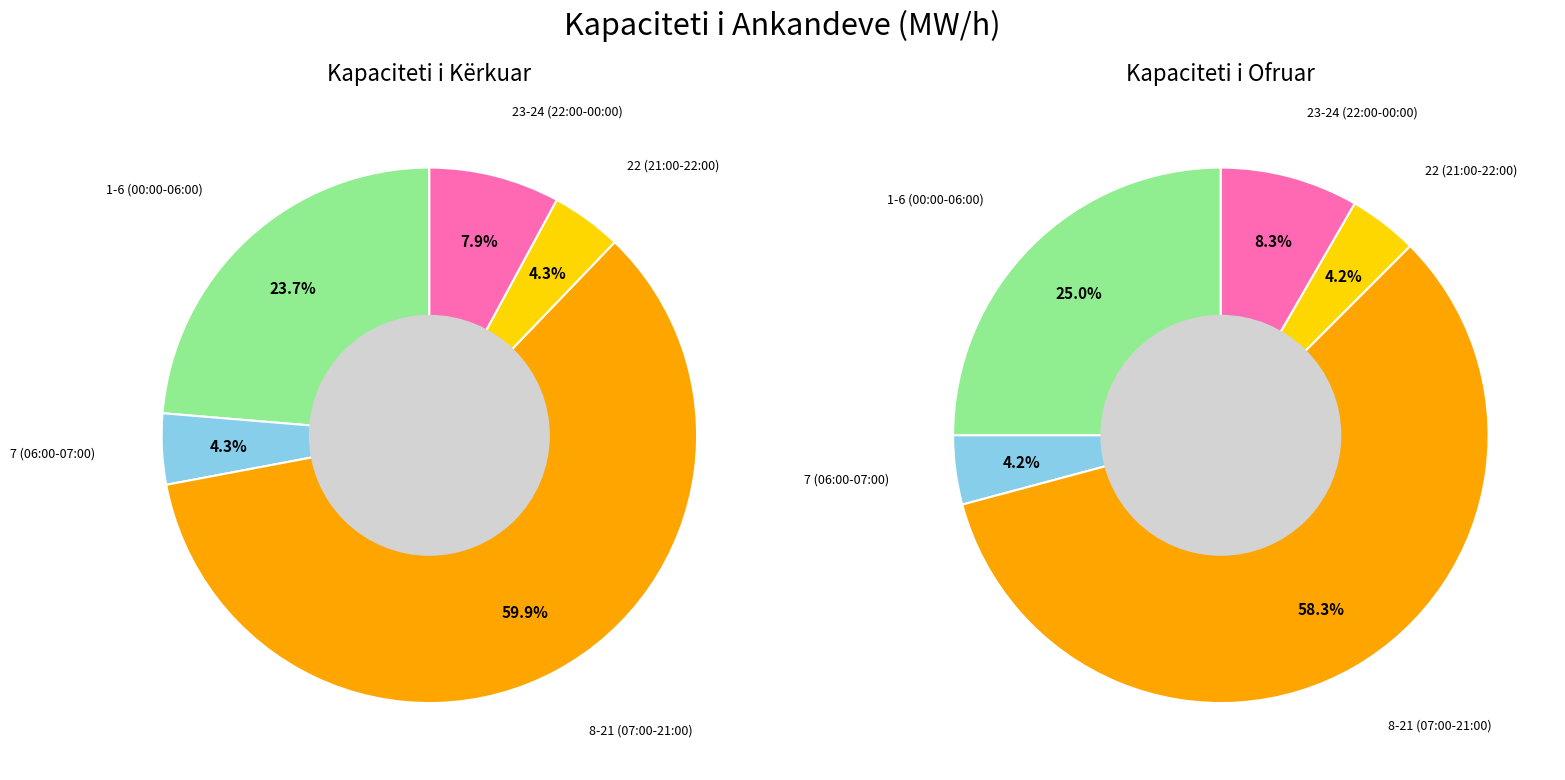

Which series has the widest spread of values?

Kapaciteti total i kërkuar (MW/h)